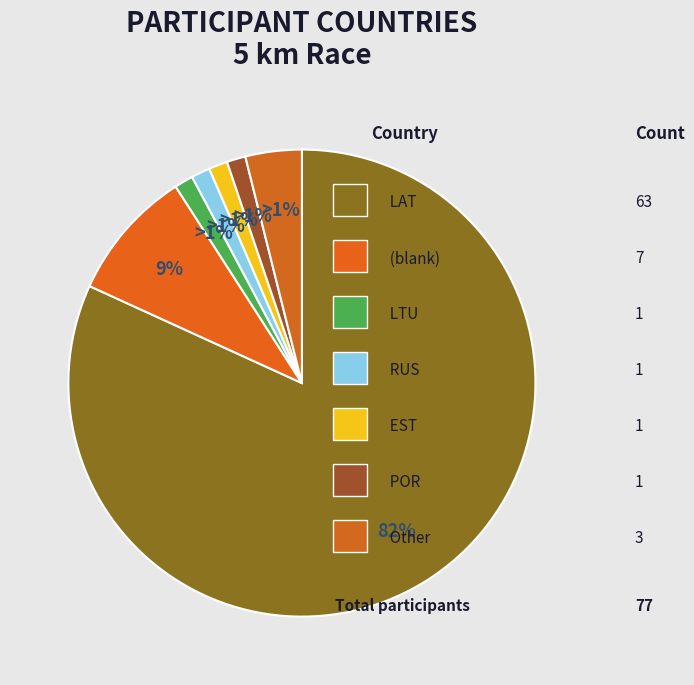

Is the sum of RUS and Other greater than half?

No